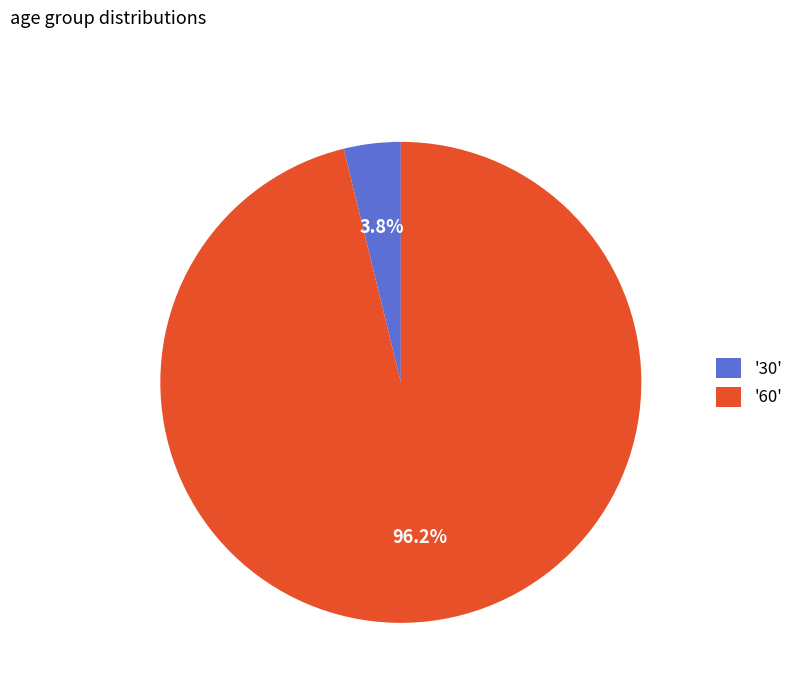

What percentage do '30' and '60' together represent?

100.0%